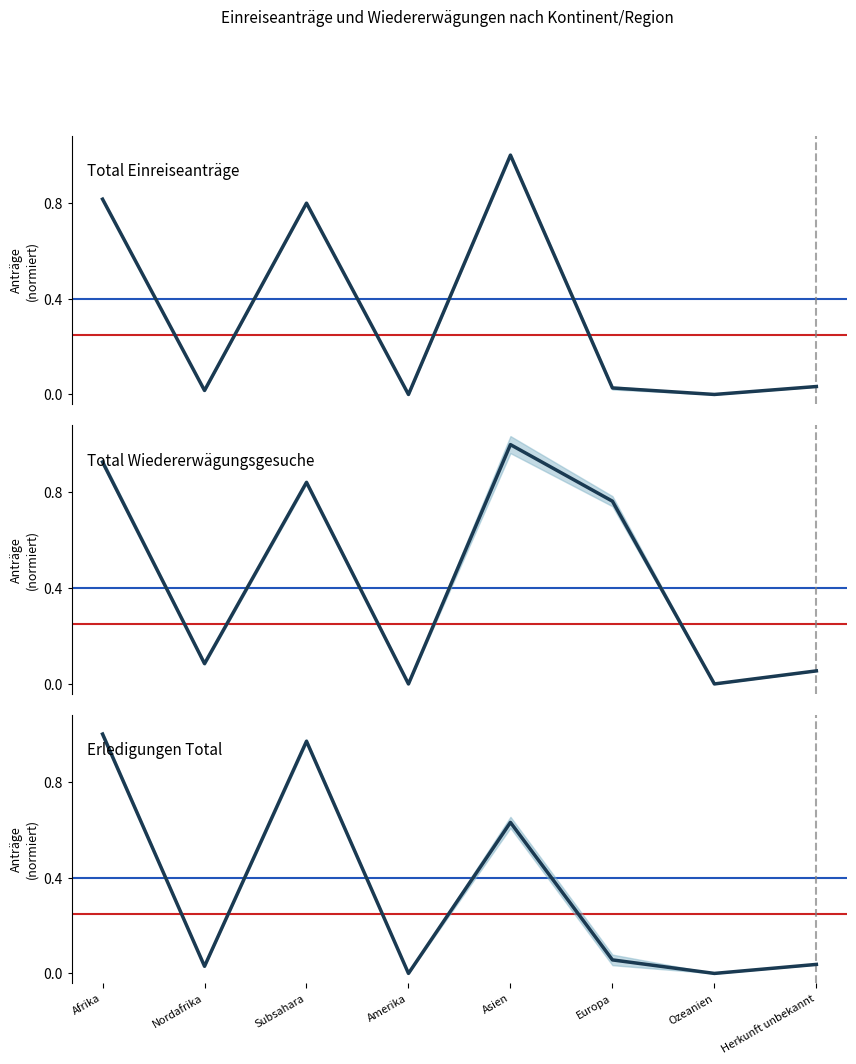

Where do Total Einreiseanträge and Erledigungen Total first cross each other?

Asien and Europa